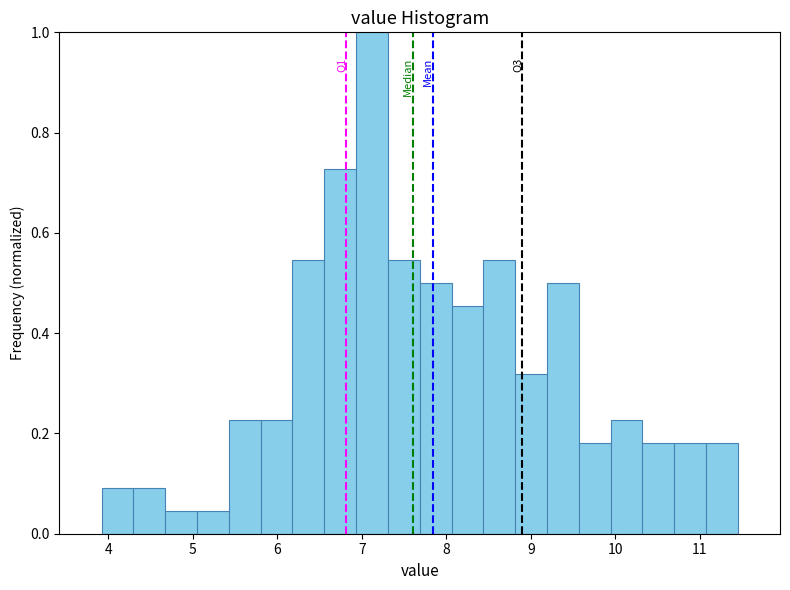

Around what value on the x-axis is the tallest bar? Give the approximate position of its centre, as read against the axis.

7.1